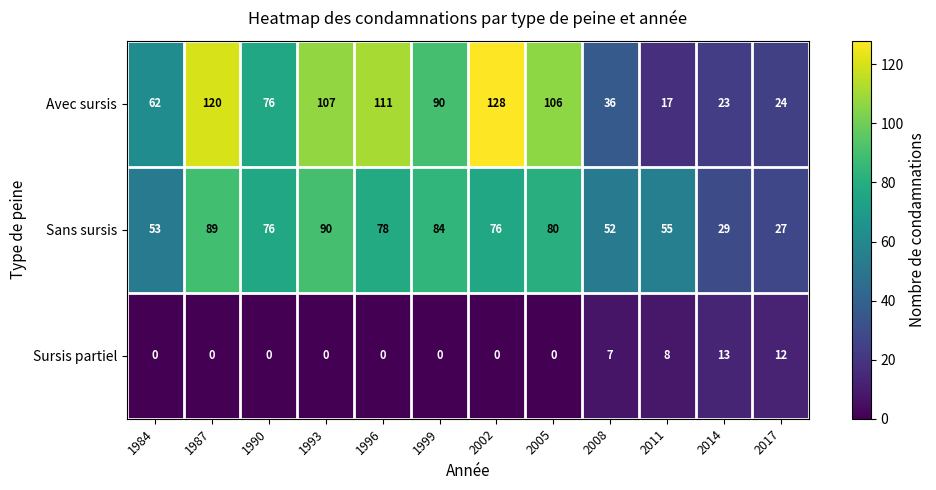

At which category is the sum across all series the highest?

1987